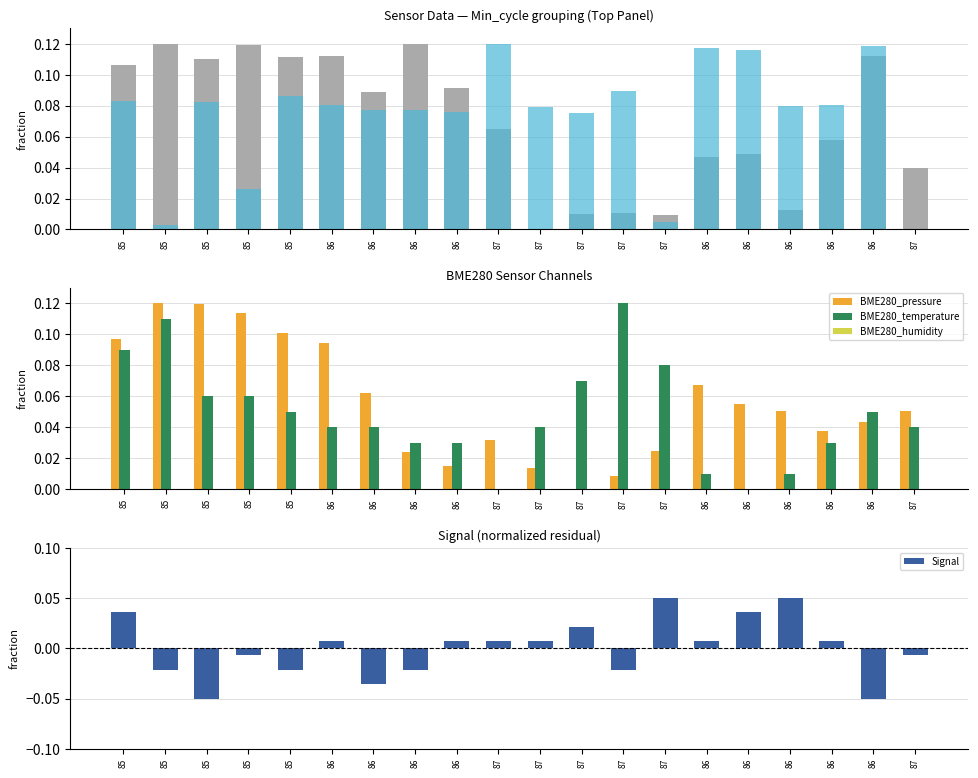

What is the label of the 11th bar from the left?

87